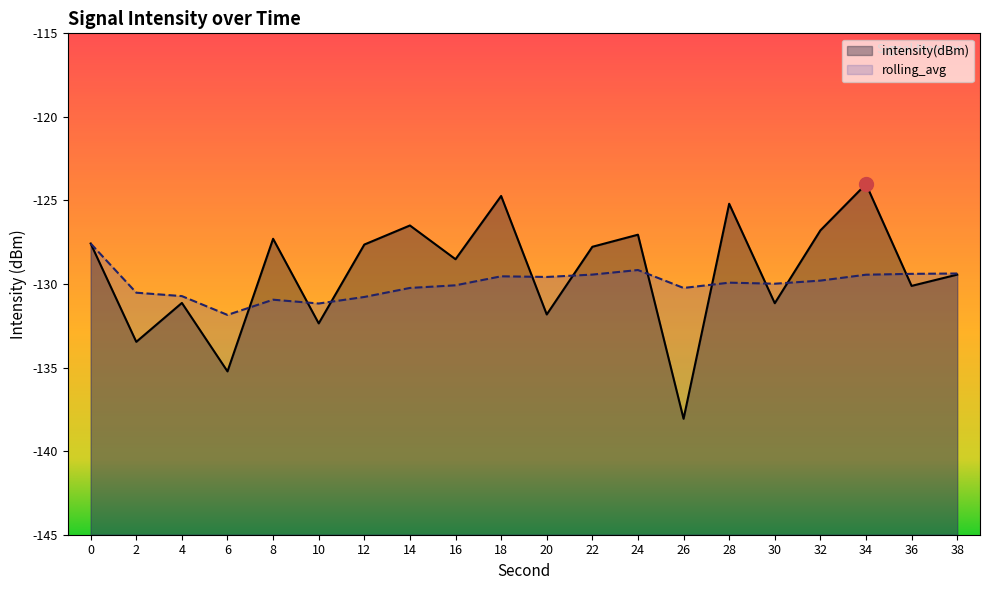

What is the value of the intensity(dBm) point at the 9th from the left?

-128.5